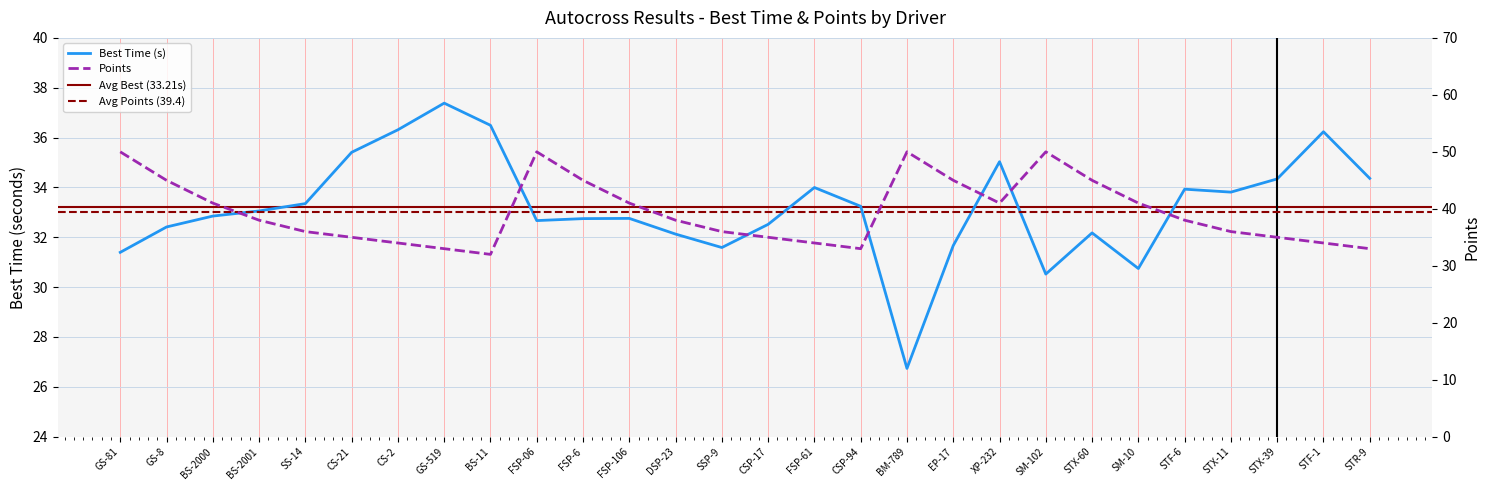

What is the minimum value shown in the chart?

26.7